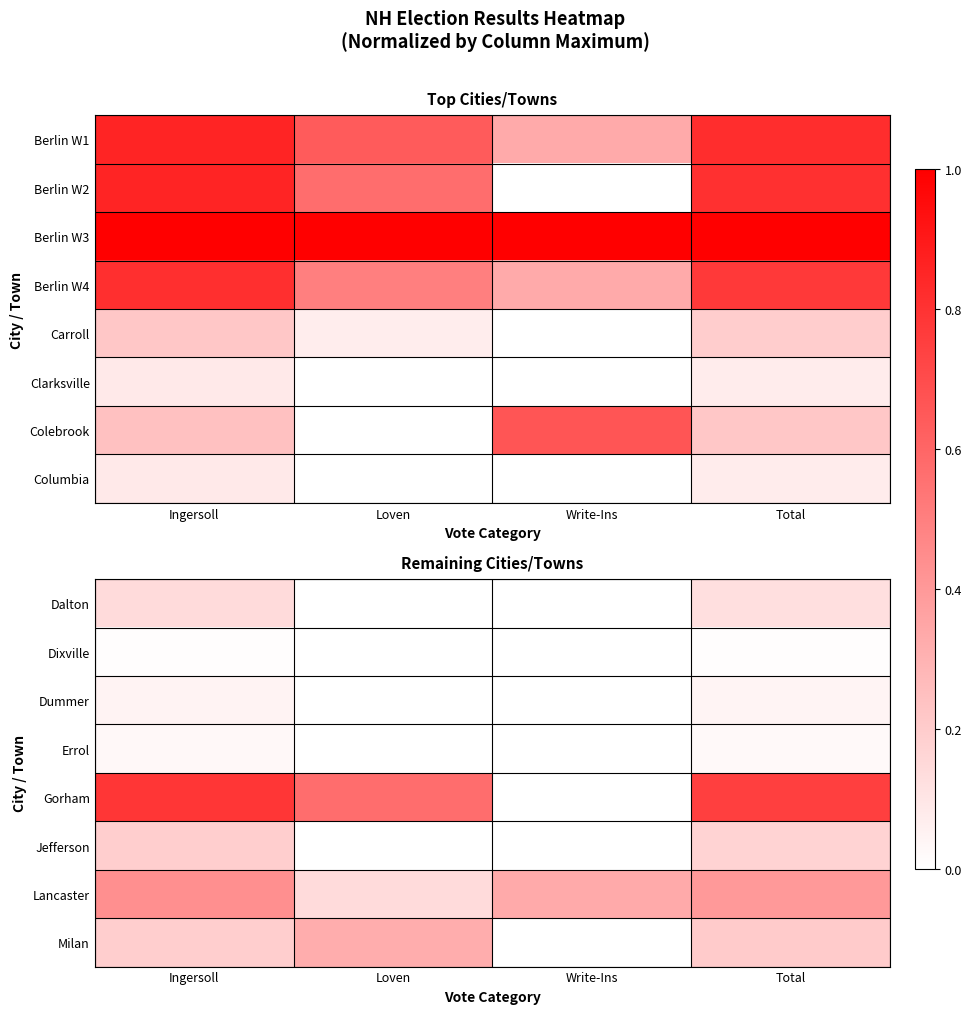

True or false: Gorham has a value of 0.6 at Loven.

True